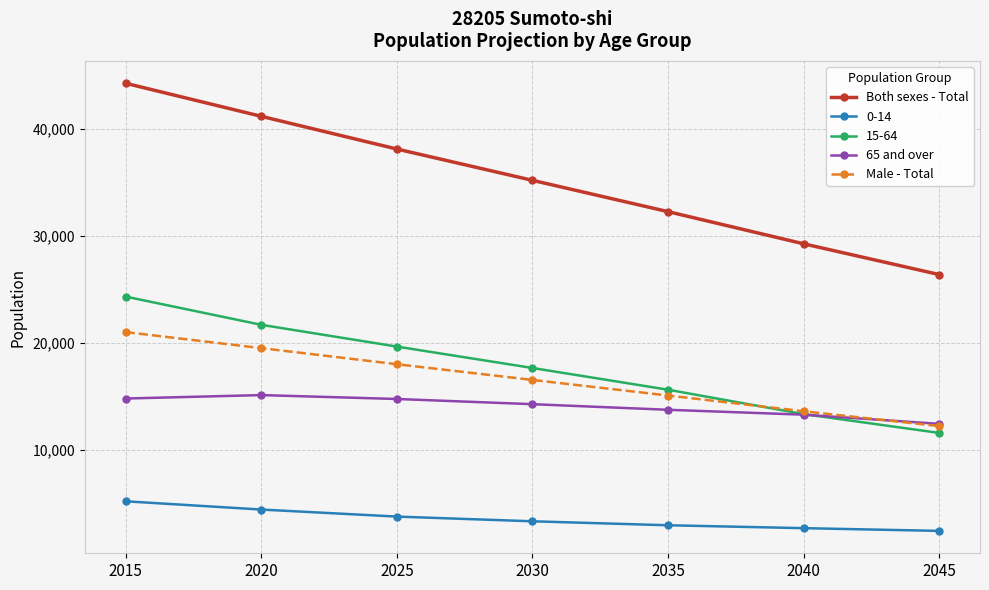

The 65 and over series shows 24285 at 2030. True or false?

False